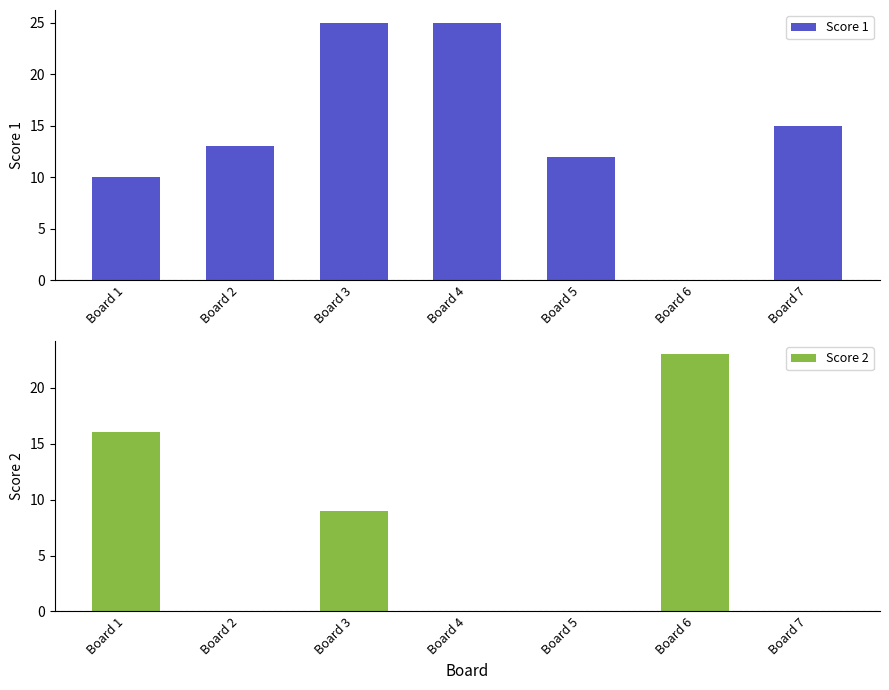

Is the value of Score 2 at Board 4 greater than the value of Score 1 at Board 4?

No